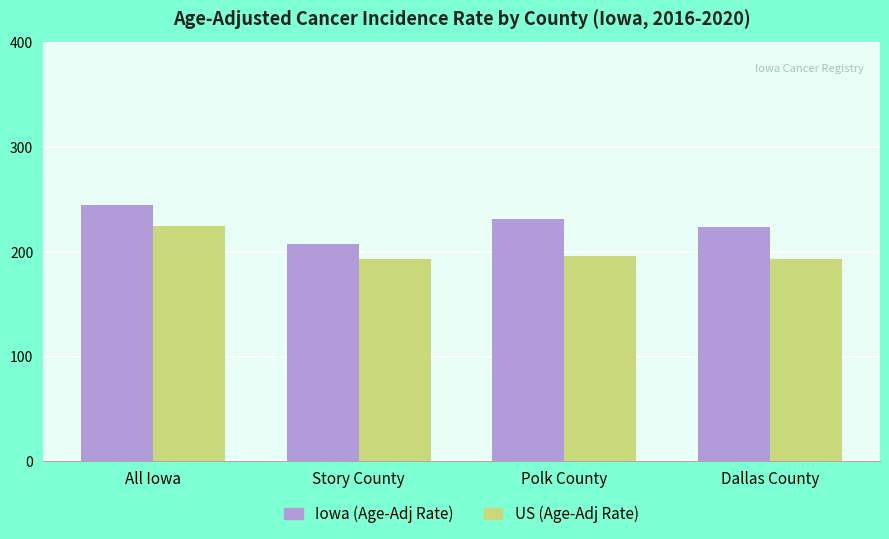

At which label does US (Age-Adj Rate) first exceed 195?

All Iowa